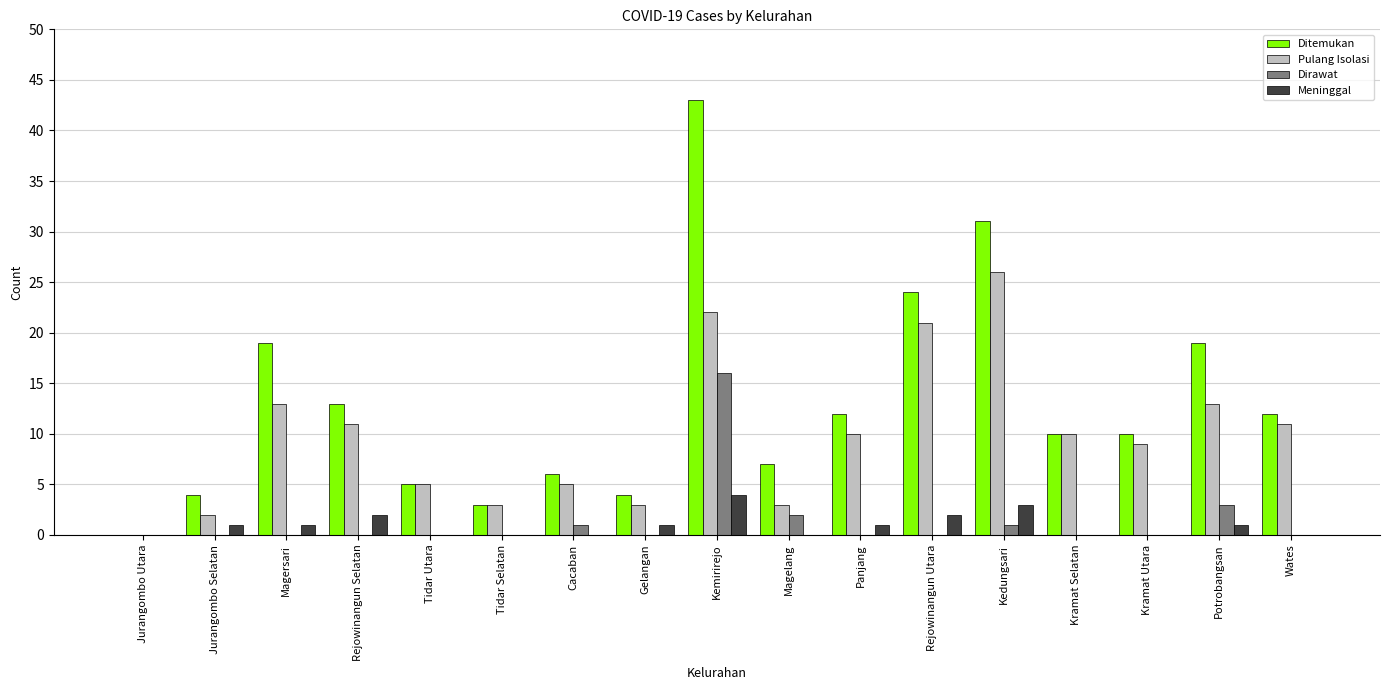

Reading left to right, extract all data points from this chart.

Ditemukan: Jurangombo Utara=0	Jurangombo Selatan=4	Magersari=19	Rejowinangun Selatan=13	Tidar Utara=5	Tidar Selatan=3	Cacaban=6	Gelangan=4	Kemirirejo=43	Magelang=7	Panjang=12	Rejowinangun Utara=24	Kedungsari=31	Kramat Selatan=10	Kramat Utara=10	Potrobangsan=19	Wates=12
Pulang Isolasi: Jurangombo Utara=0	Jurangombo Selatan=2	Magersari=13	Rejowinangun Selatan=11	Tidar Utara=5	Tidar Selatan=3	Cacaban=5	Gelangan=3	Kemirirejo=22	Magelang=3	Panjang=10	Rejowinangun Utara=21	Kedungsari=26	Kramat Selatan=10	Kramat Utara=9	Potrobangsan=13	Wates=11
Dirawat: Jurangombo Utara=0	Jurangombo Selatan=0	Magersari=0	Rejowinangun Selatan=0	Tidar Utara=0	Tidar Selatan=0	Cacaban=1	Gelangan=0	Kemirirejo=16	Magelang=2	Panjang=0	Rejowinangun Utara=0	Kedungsari=1	Kramat Selatan=0	Kramat Utara=0	Potrobangsan=3	Wates=0
Meninggal: Jurangombo Utara=0	Jurangombo Selatan=1	Magersari=1	Rejowinangun Selatan=2	Tidar Utara=0	Tidar Selatan=0	Cacaban=0	Gelangan=1	Kemirirejo=4	Magelang=0	Panjang=1	Rejowinangun Utara=2	Kedungsari=3	Kramat Selatan=0	Kramat Utara=0	Potrobangsan=1	Wates=0